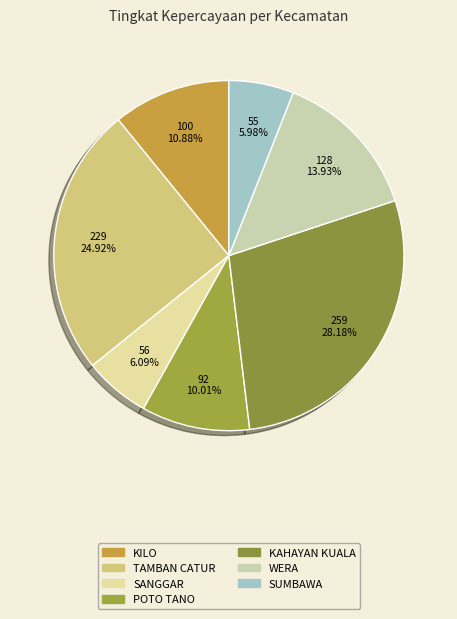

Is there any slice that represents more than half of the pie?

No